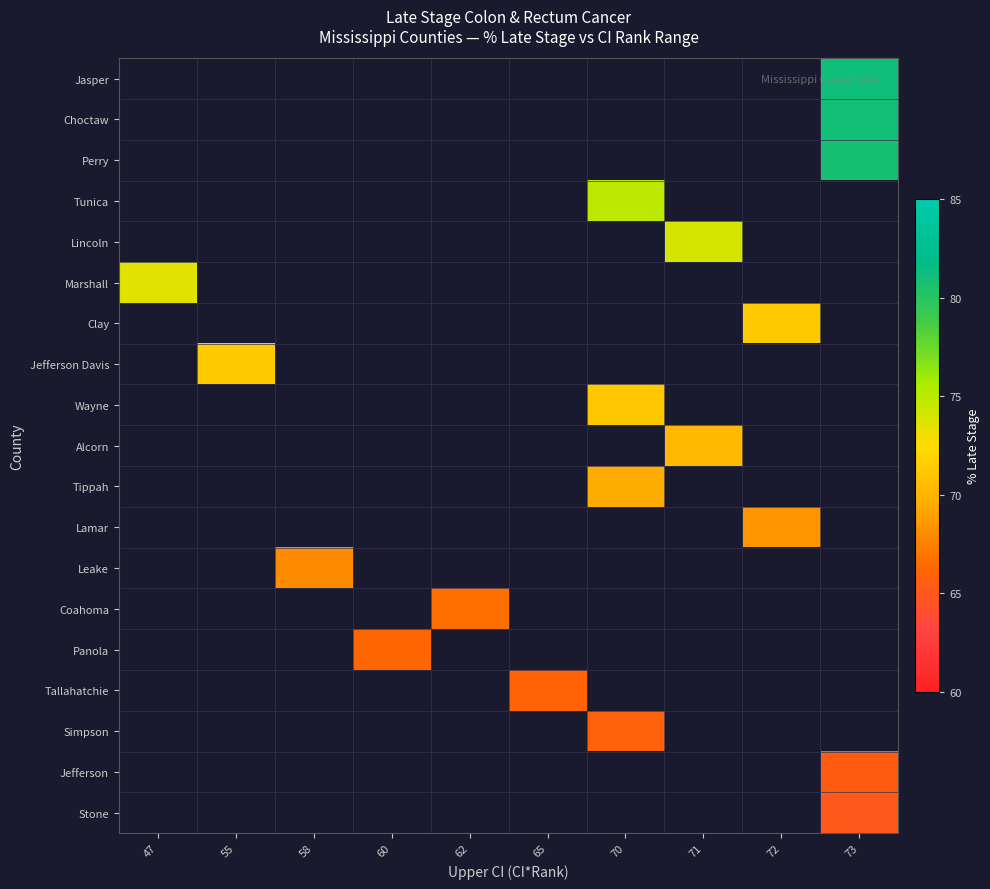

Count the number of categories in the chart.

10